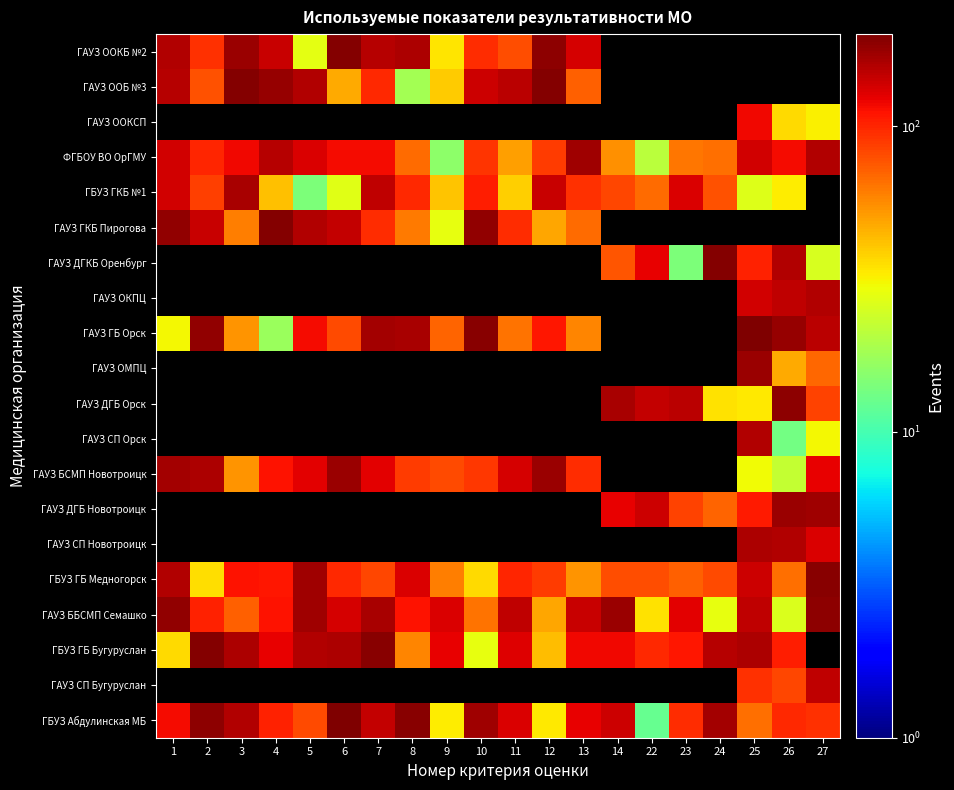

Which series has the largest total across all categories?

ГБУЗ Абдулинская МБ